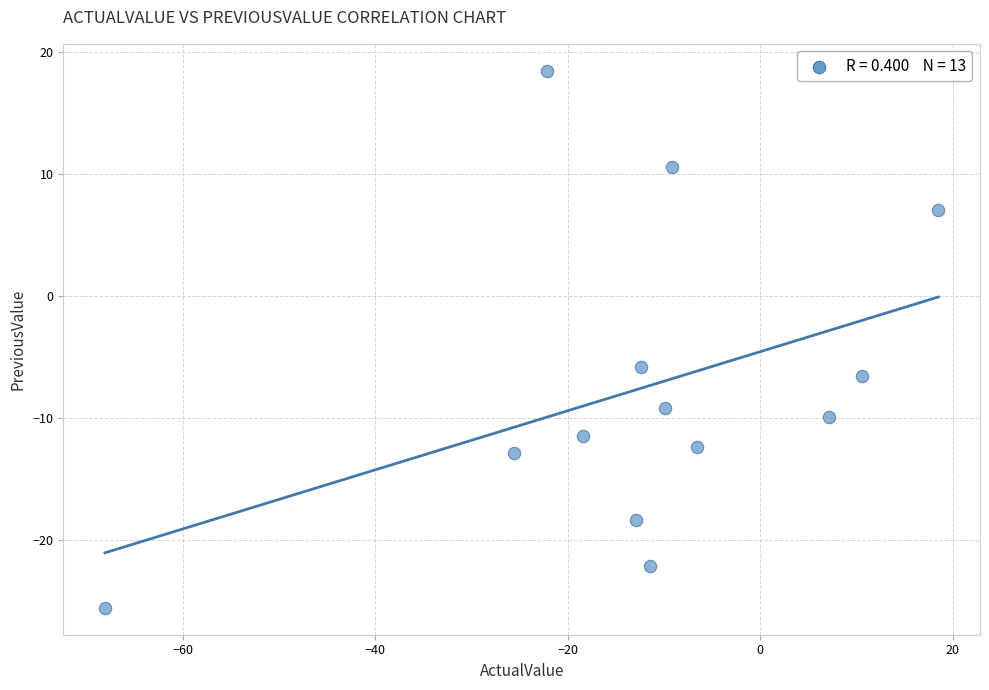

What Y value in the scatter plot is closest to -3?

-5.8